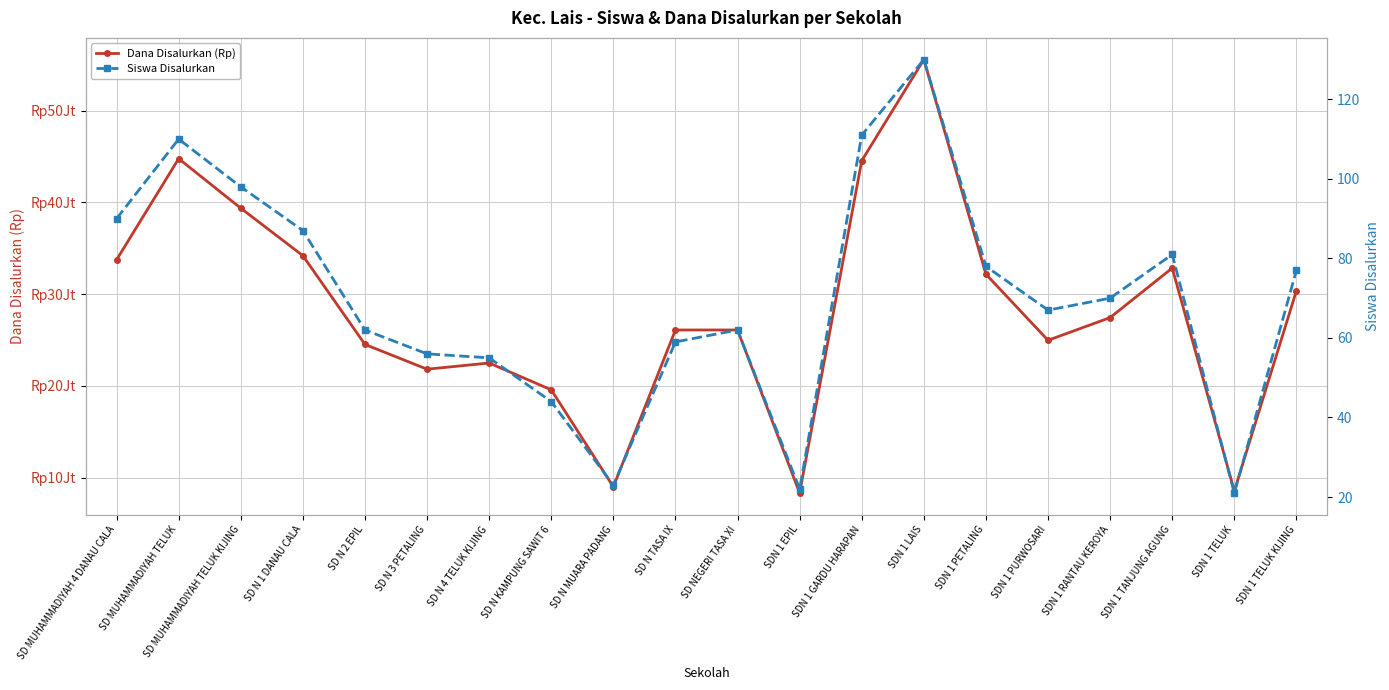

Where is the first local maximum for Siswa Disalurkan?

SD MUHAMMADIYAH TELUK